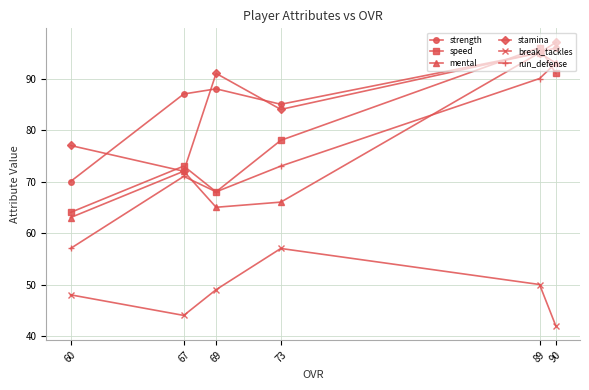

True or false: run_defense and stamina cross at least once.

False